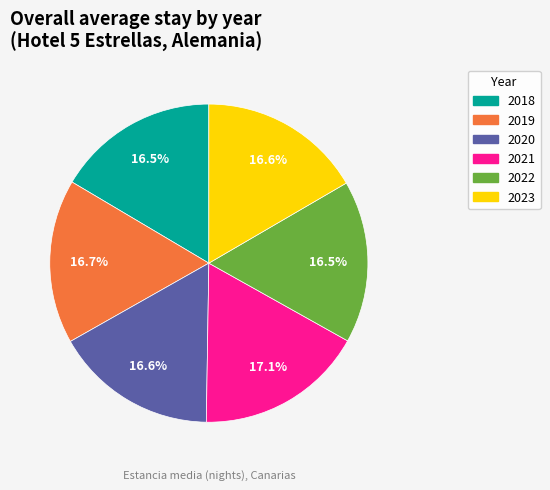

How many segments does this pie chart have?

6